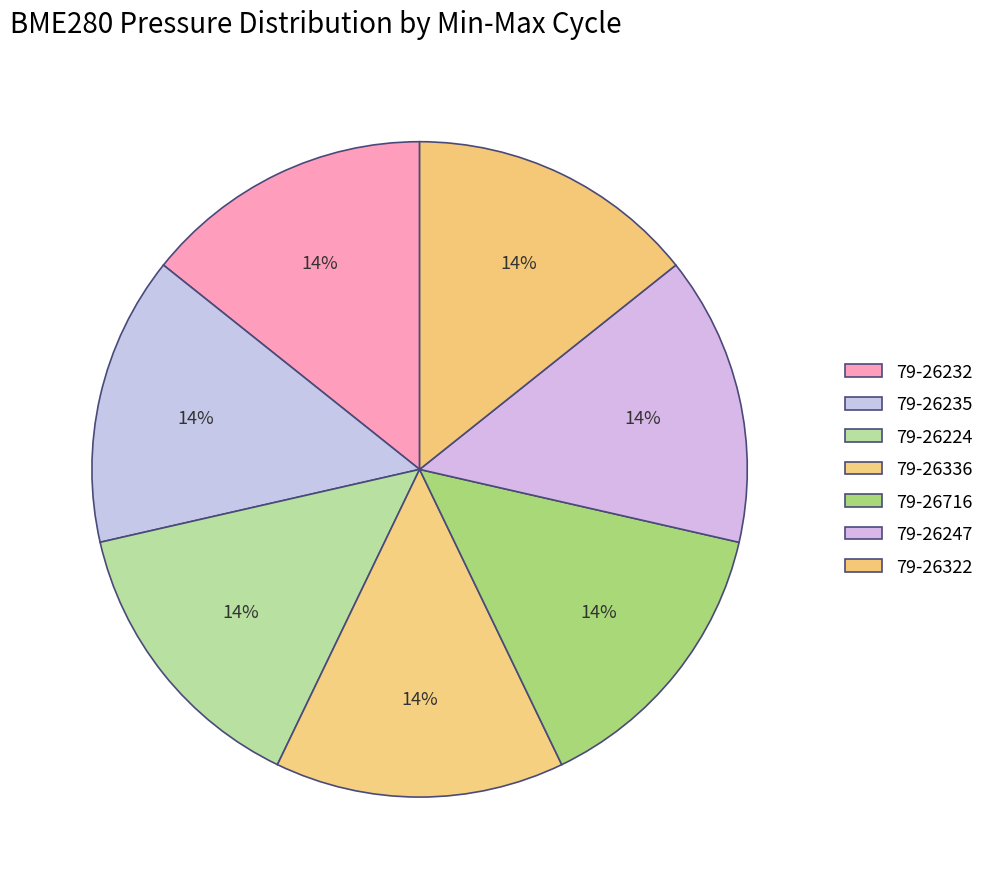

How many segments does this pie chart have?

7